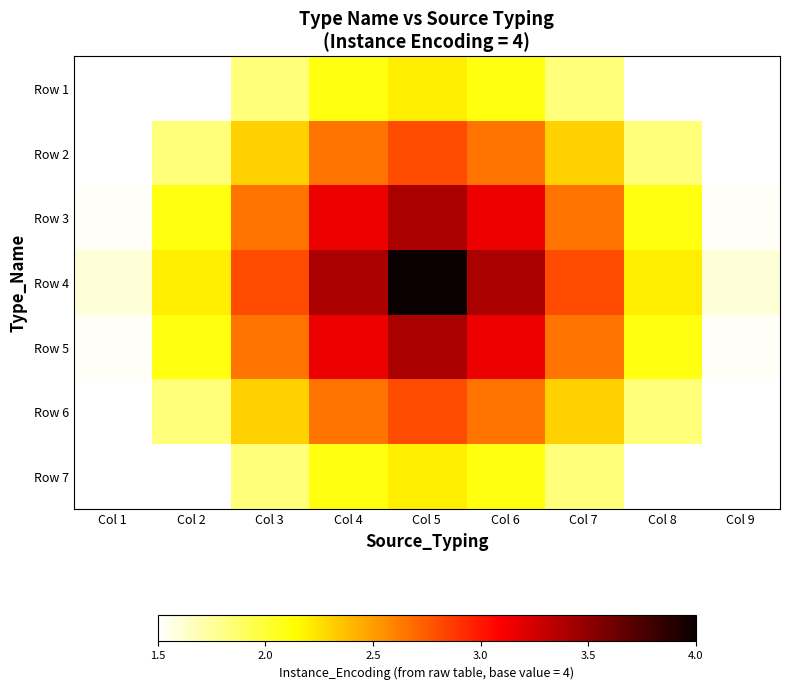

What is the total value across all series at Col 3?

16.4